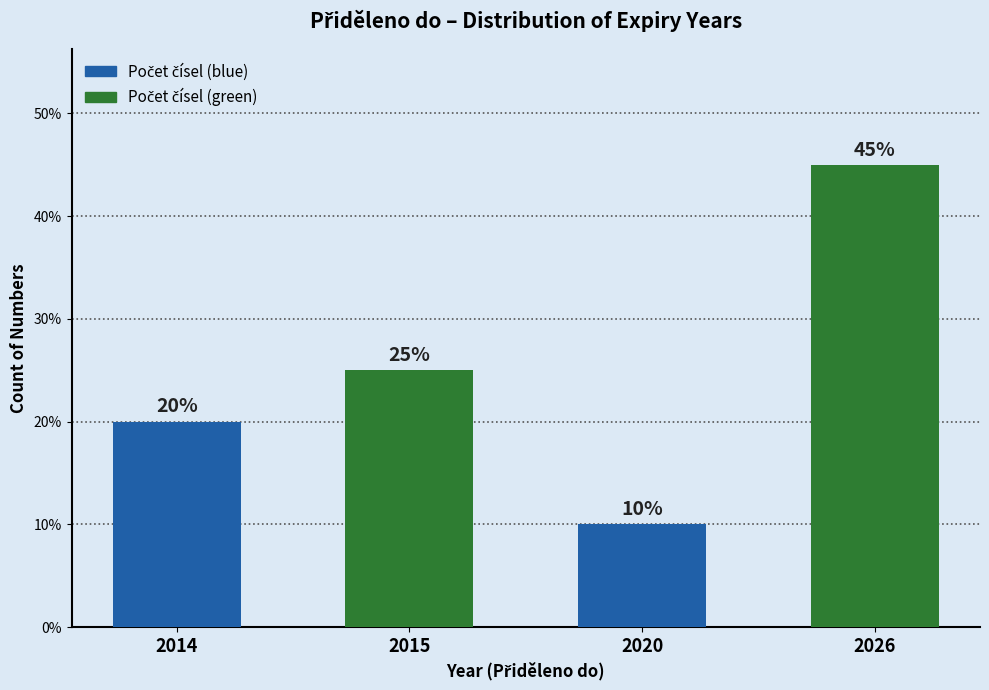

Reading left to right, transcribe all the data shown in this chart.

2014=20	2015=25	2020=10	2026=45